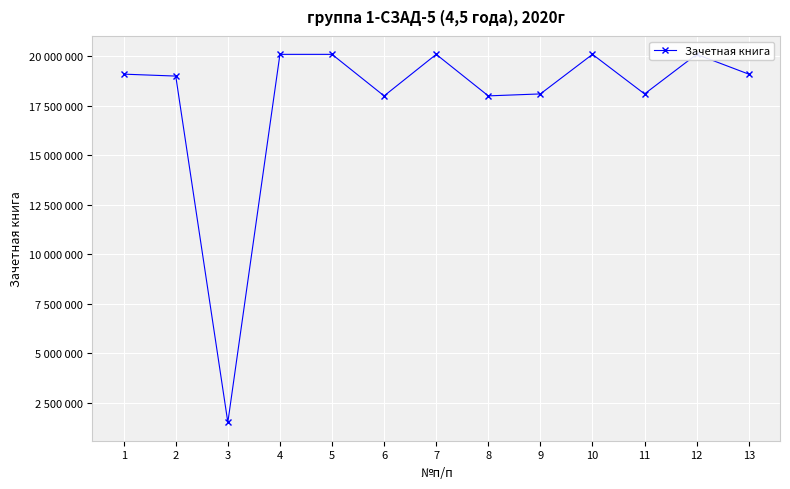

Does the chart have visible grid lines?

Yes